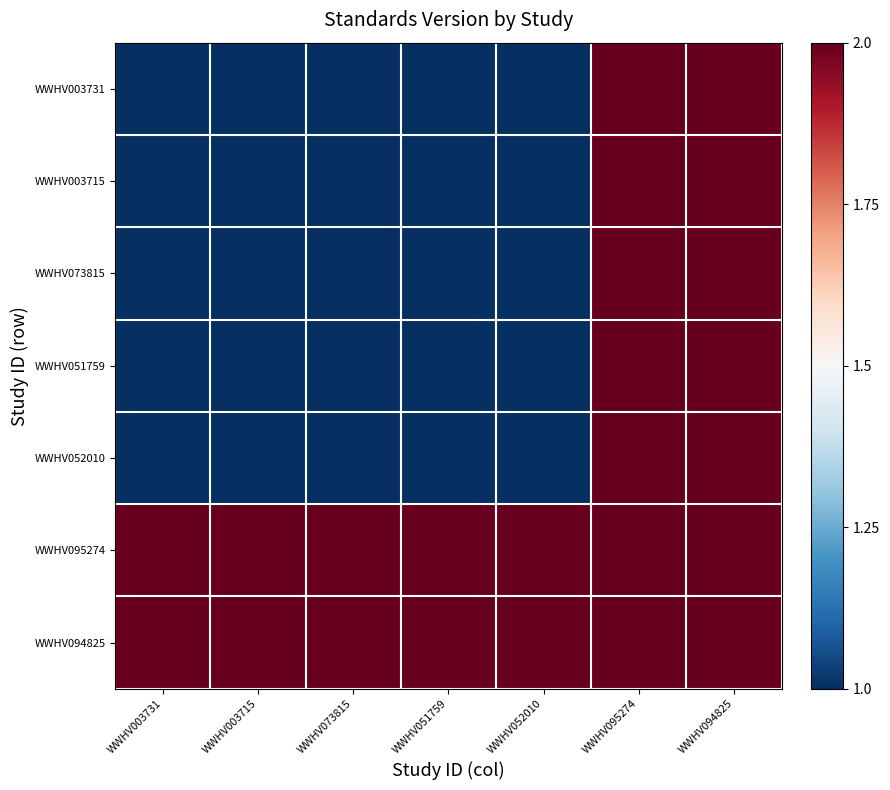

Reading left to right, transcribe all the data shown in this chart.

WWHV003731: WWHV003731=1	WWHV003715=1	WWHV073815=1	WWHV051759=1	WWHV052010=1	WWHV095274=2	WWHV094825=2
WWHV003715: WWHV003731=1	WWHV003715=1	WWHV073815=1	WWHV051759=1	WWHV052010=1	WWHV095274=2	WWHV094825=2
WWHV073815: WWHV003731=1	WWHV003715=1	WWHV073815=1	WWHV051759=1	WWHV052010=1	WWHV095274=2	WWHV094825=2
WWHV051759: WWHV003731=1	WWHV003715=1	WWHV073815=1	WWHV051759=1	WWHV052010=1	WWHV095274=2	WWHV094825=2
WWHV052010: WWHV003731=1	WWHV003715=1	WWHV073815=1	WWHV051759=1	WWHV052010=1	WWHV095274=2	WWHV094825=2
WWHV095274: WWHV003731=2	WWHV003715=2	WWHV073815=2	WWHV051759=2	WWHV052010=2	WWHV095274=2	WWHV094825=2
WWHV094825: WWHV003731=2	WWHV003715=2	WWHV073815=2	WWHV051759=2	WWHV052010=2	WWHV095274=2	WWHV094825=2